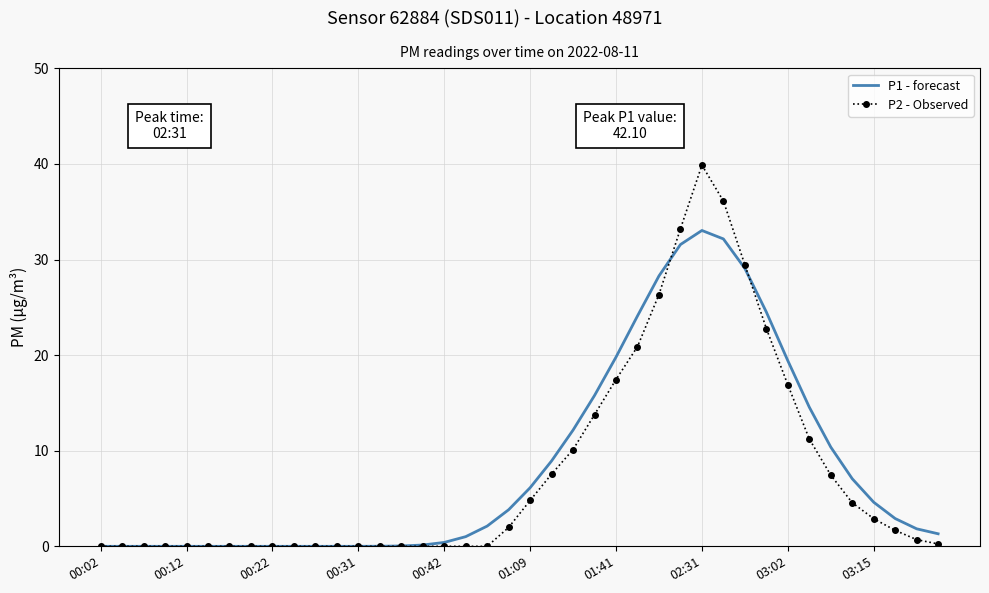

What is the average value of the P1 - forecast series?

8.4